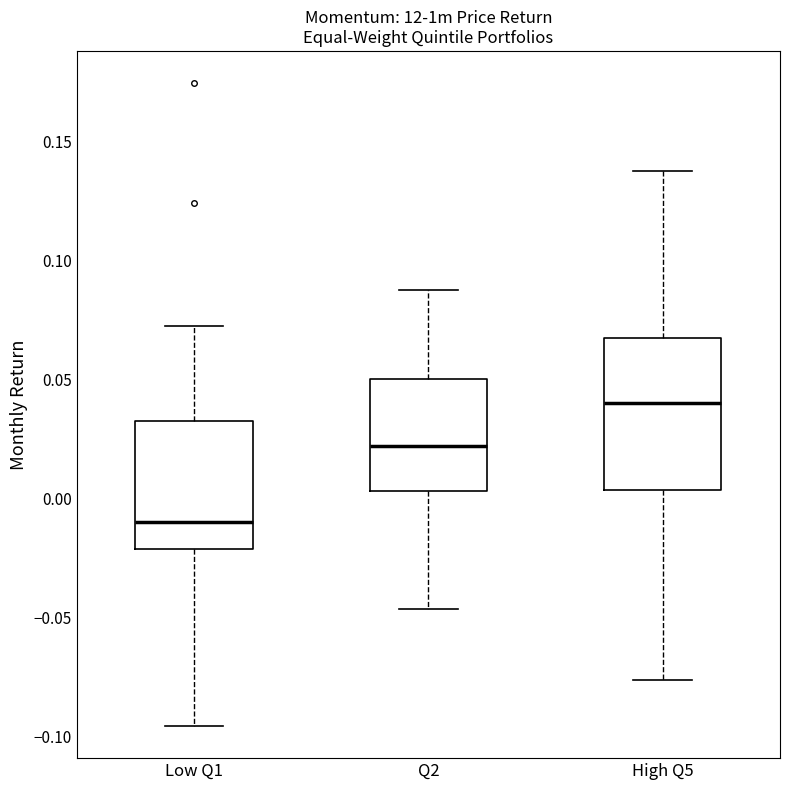

Which box's median line is the lowest?

Low Q1